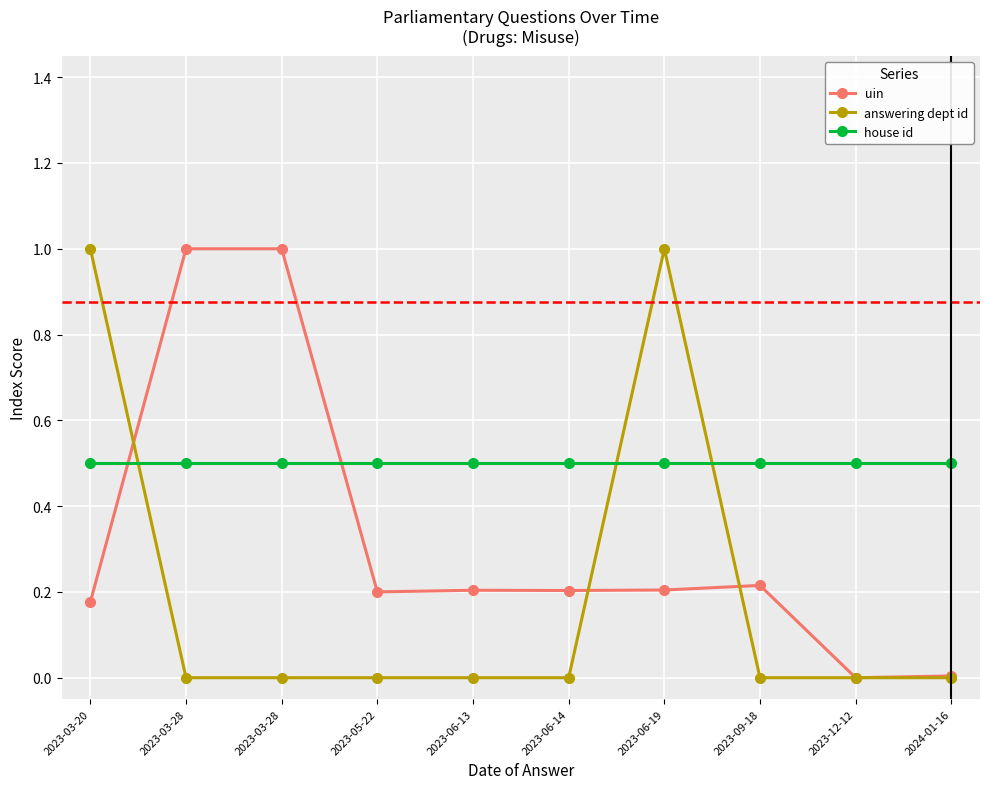

What is the maximum value shown in the chart?

1.0